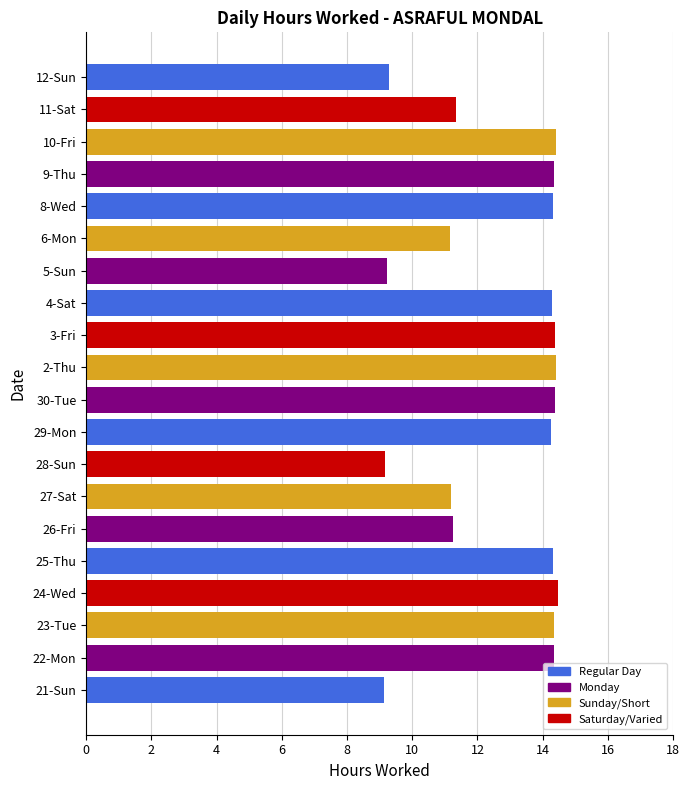

Is it true that the value at 8-Wed is 14.3?

True